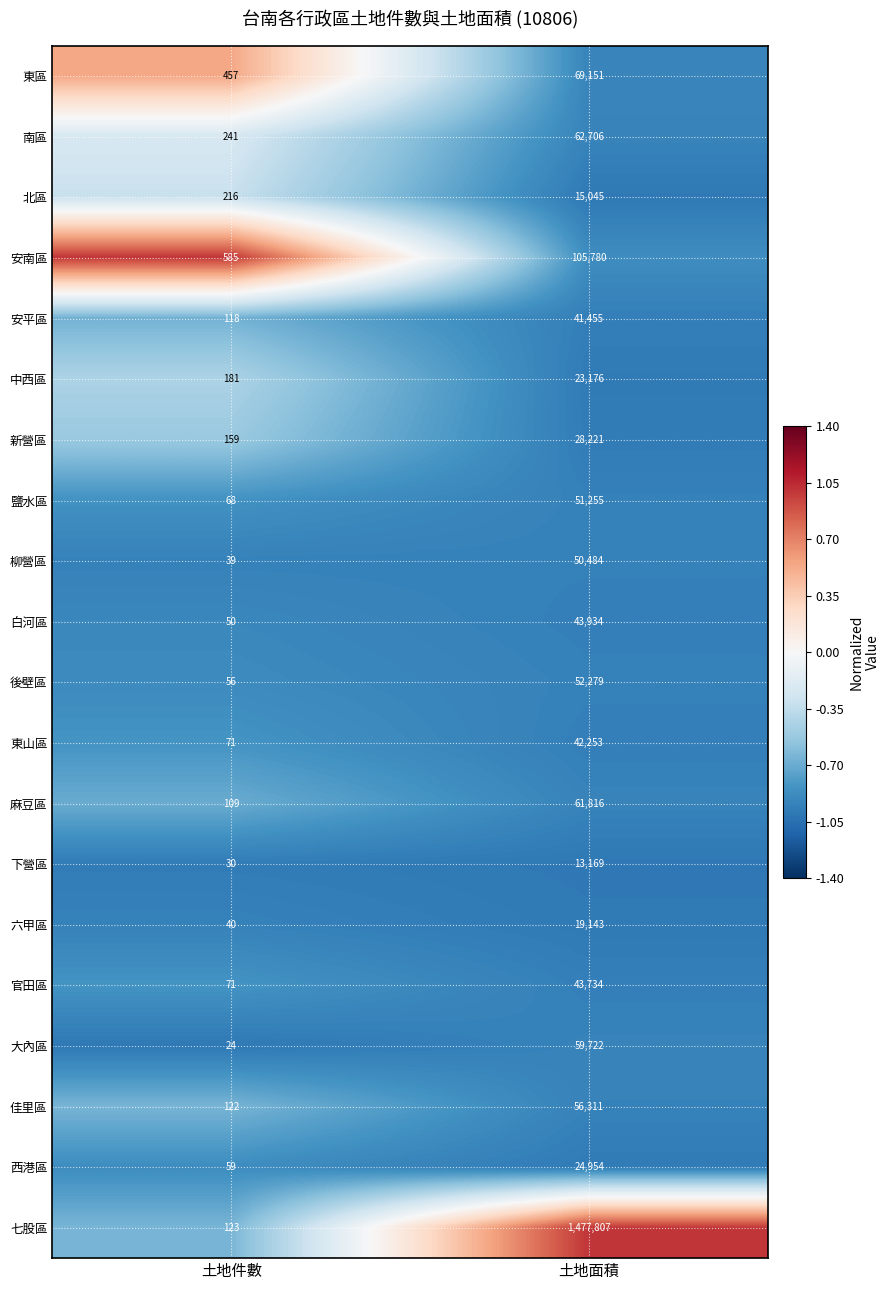

Which series has the largest total across all categories?

七股區